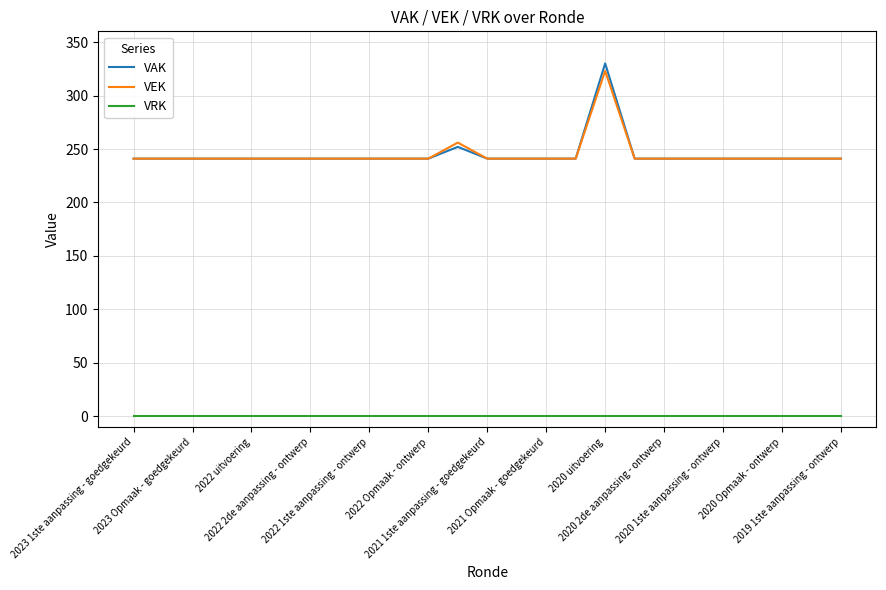

True or false: VAK and VRK cross at least once.

False